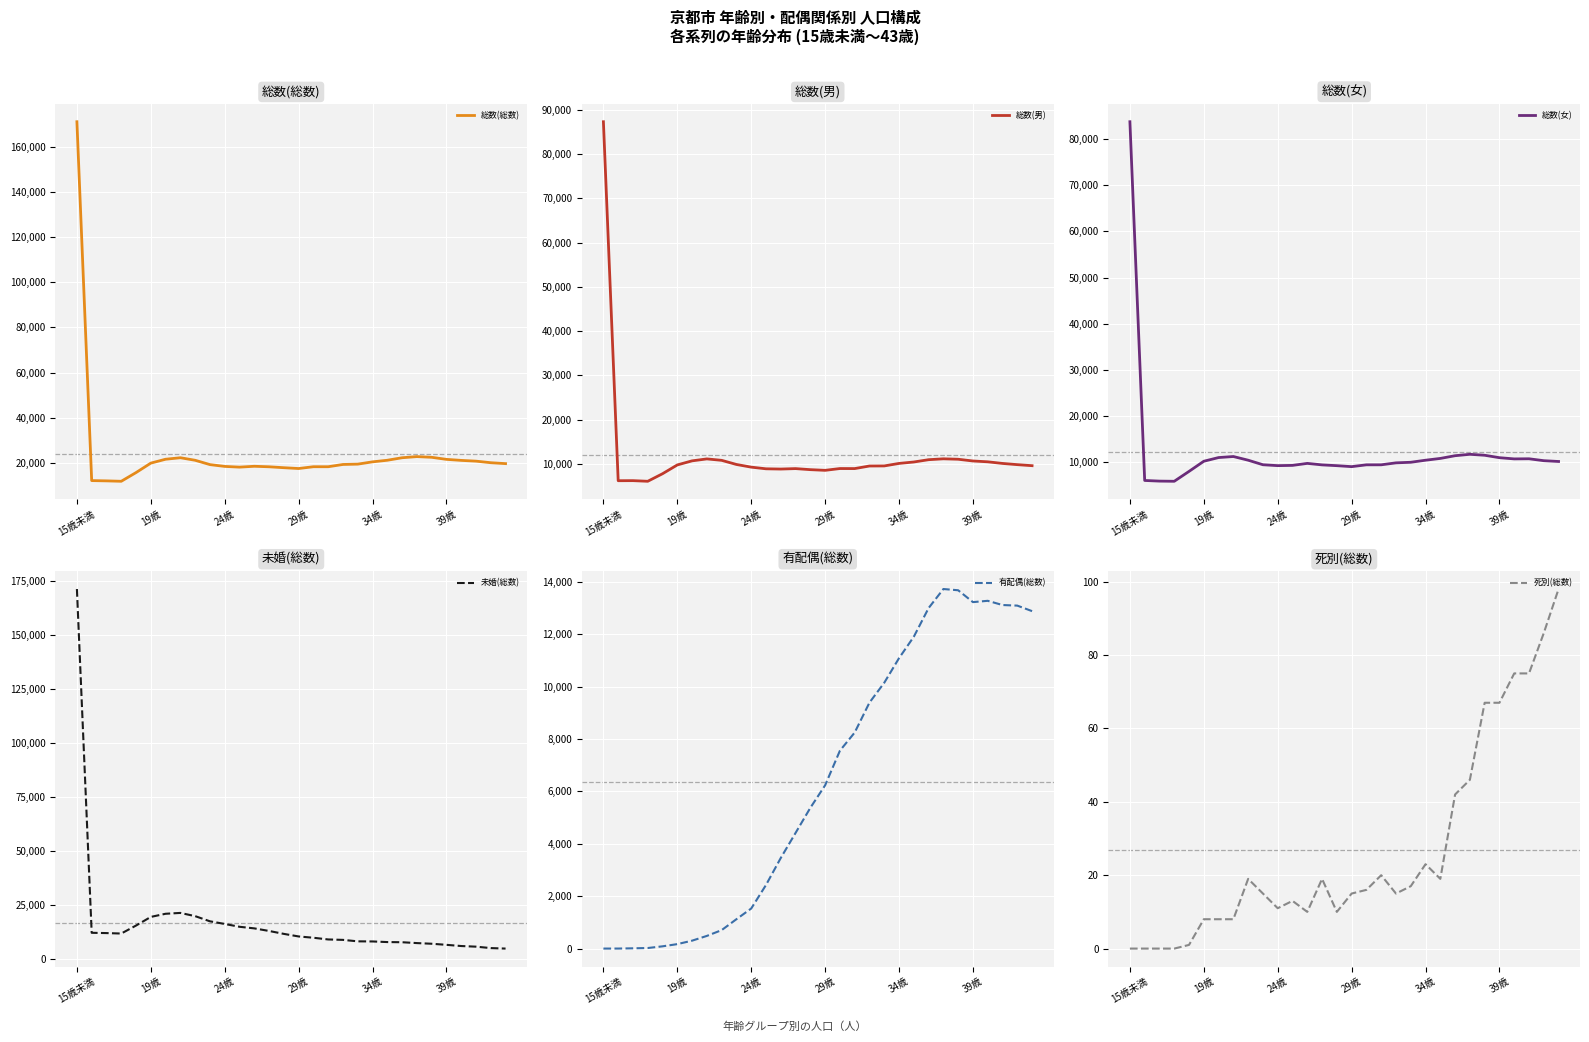

At which label does 総数(総数) reach its peak?

15歳未満